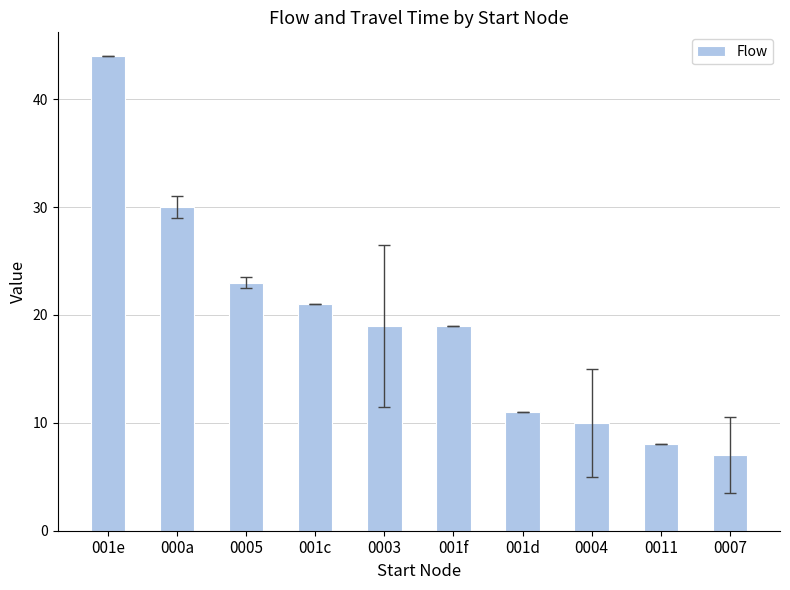

Count the number of categories in the chart.

10